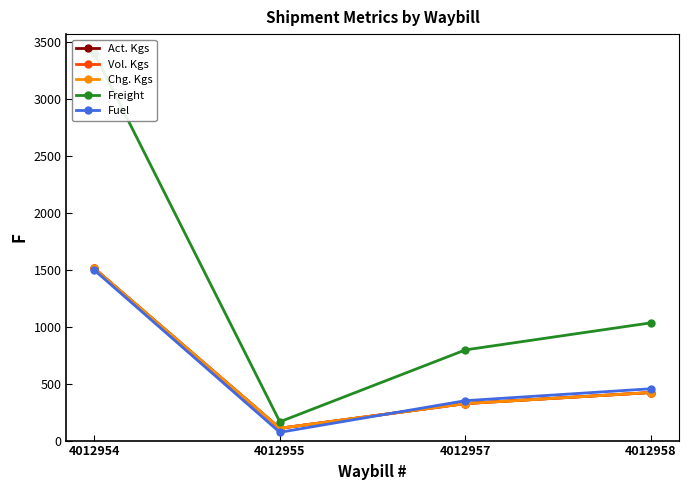

Count the number of categories in the chart.

4